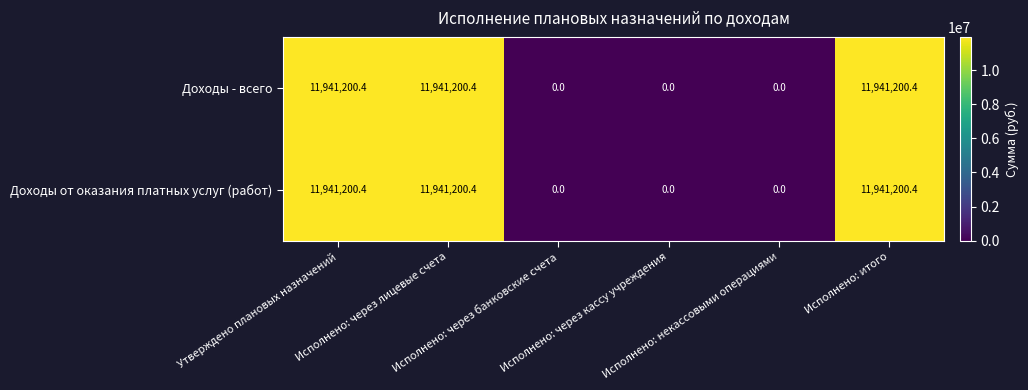

What is the maximum value shown in the chart?

11941200.4